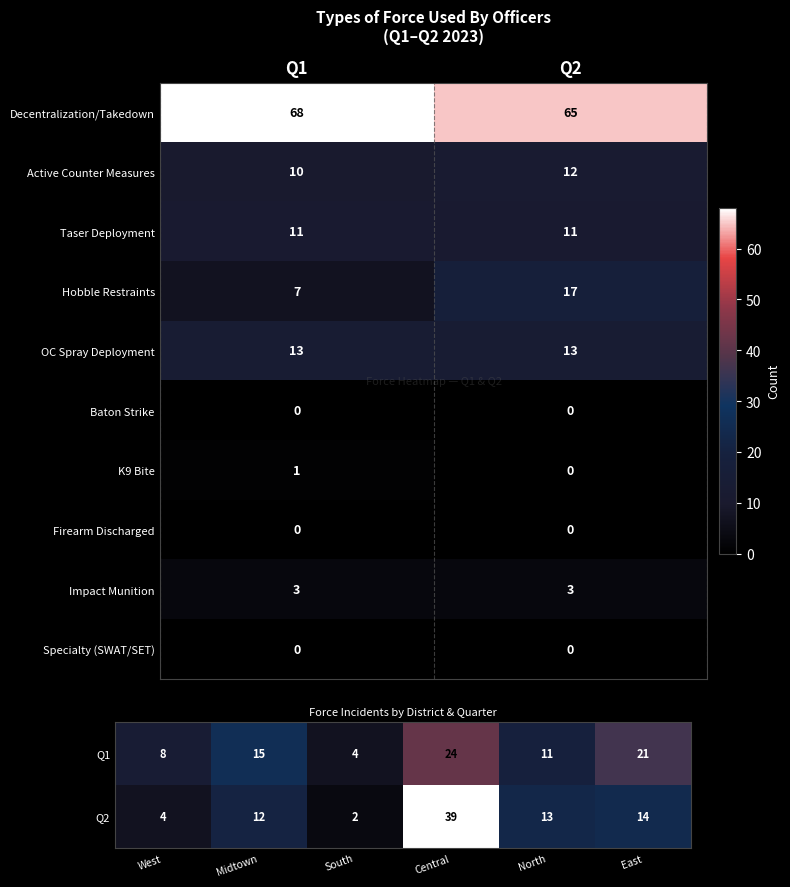

What is the sum of the East values at 1 and 0?

35